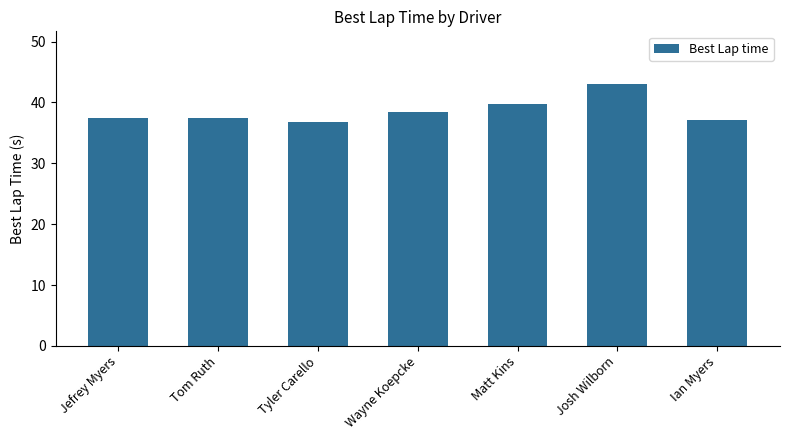

What is the difference between the values at Matt Kins and Jefrey Myers?

2.3